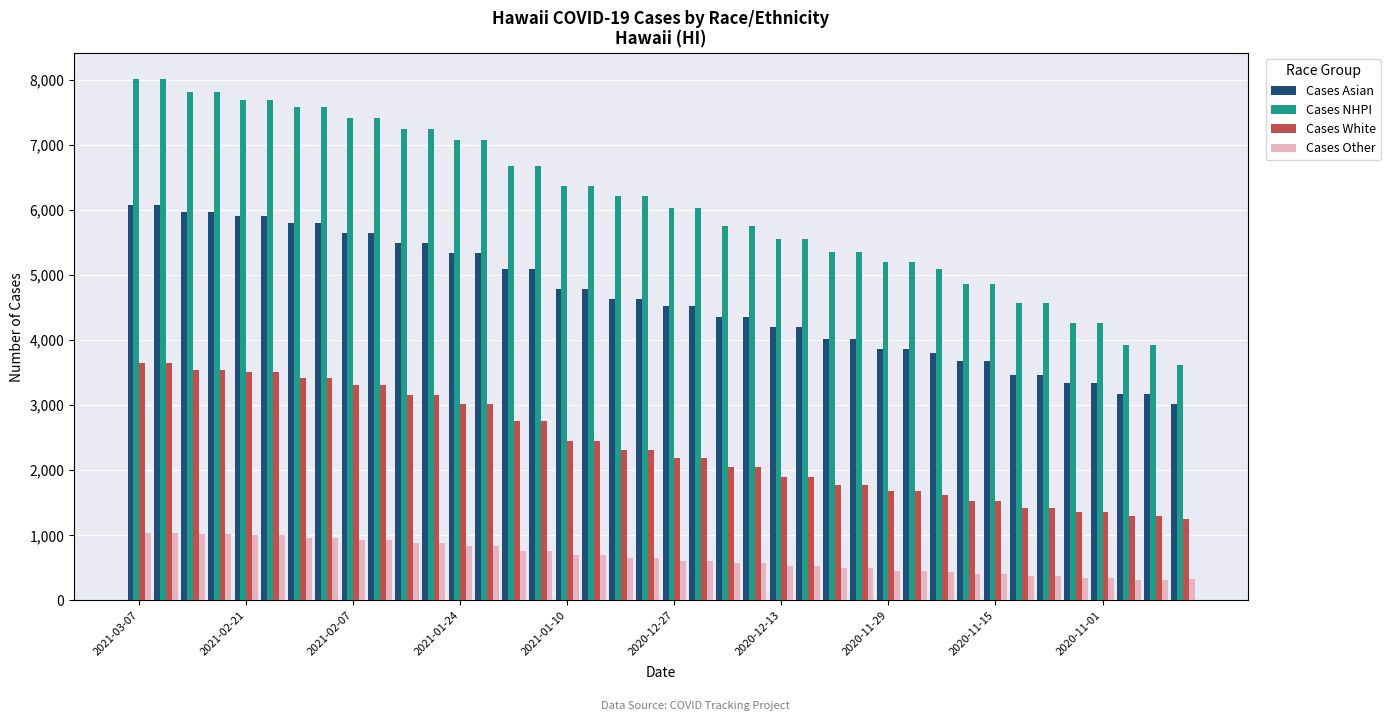

Which series has the largest total across all categories?

Cases NHPI